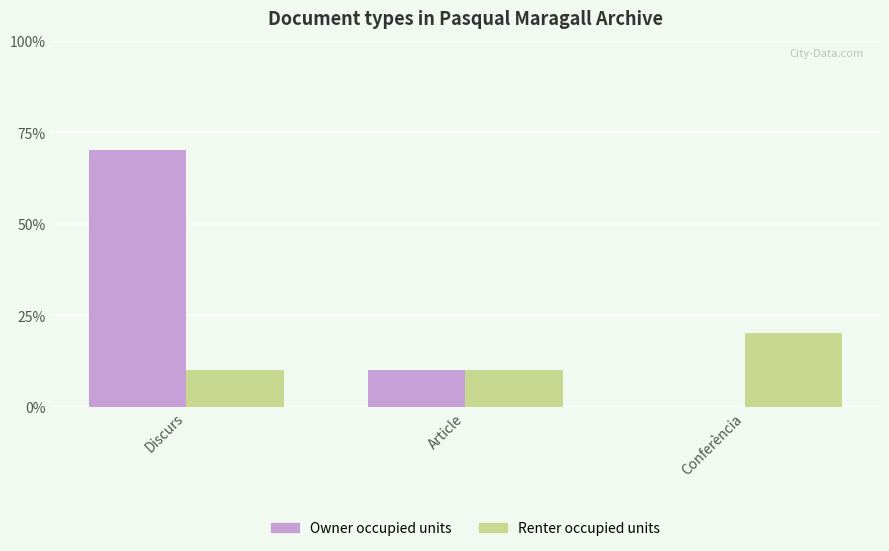

Are the bars grouped side by side (vs. stacked)?

Yes